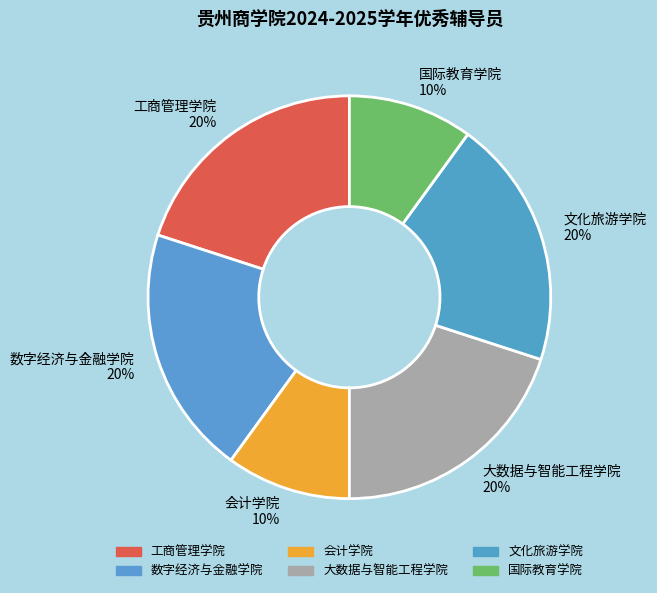

Combined, do 国际教育学院 and 工商管理学院 account for over 50%?

No